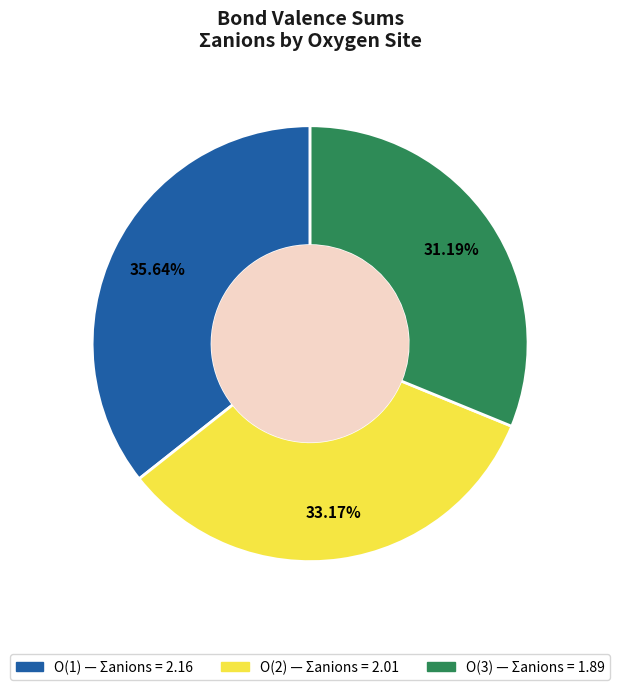

True or false: O(1) accounts for 47% of the total.

False